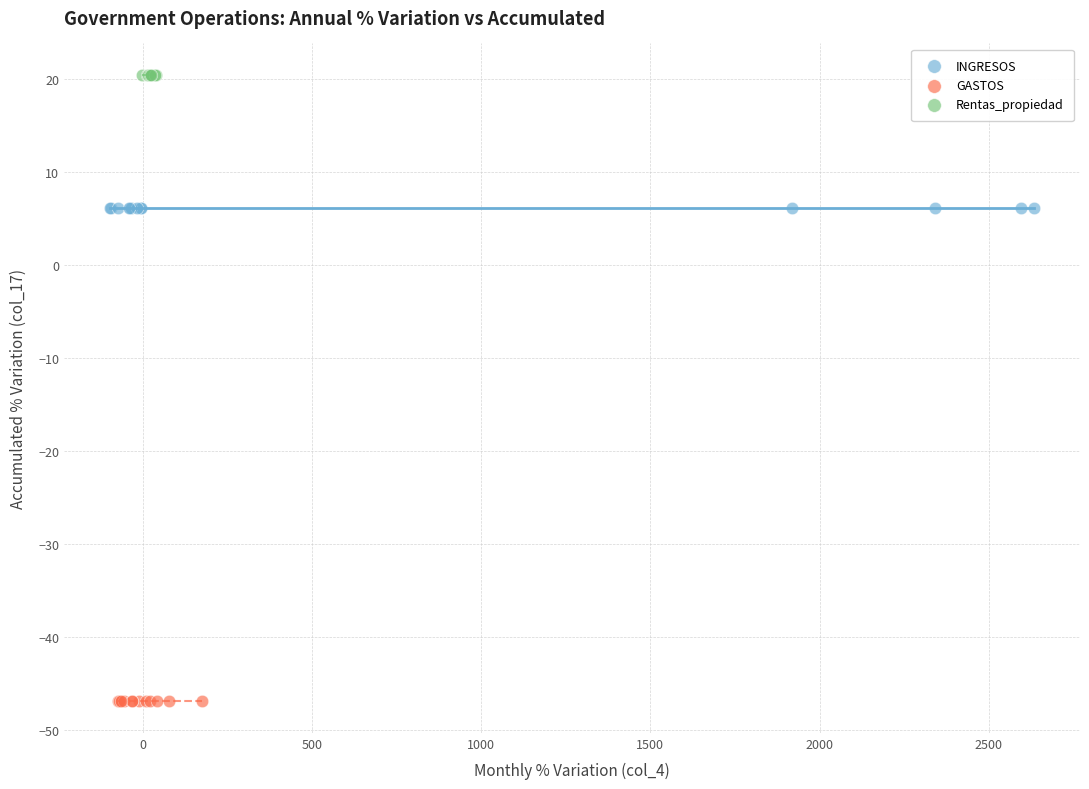

Which series contains the highest Y value?

Rentas_propiedad